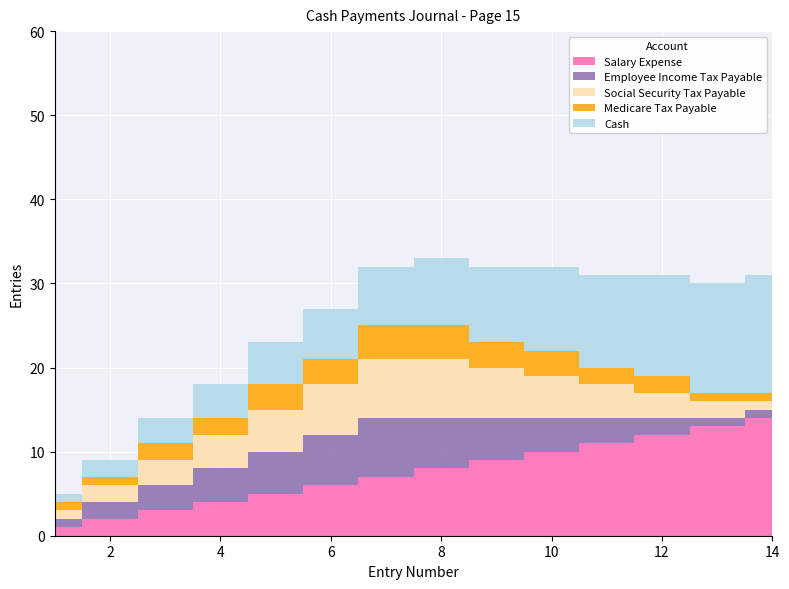

Reading left to right, transcribe all the data shown in this chart.

Salary Expense: 1=1	2=2	3=3	4=4	5=5	6=6	7=7	8=8	9=9	10=10	11=11	12=12	13=13	14=14
Employee Income Tax Payable: 1=1	2=2	3=3	4=4	5=5	6=6	7=7	8=6	9=5	10=4	11=3	12=2	13=1	14=1
Social Security Tax Payable: 1=1	2=2	3=3	4=4	5=5	6=6	7=7	8=7	9=6	10=5	11=4	12=3	13=2	14=1
Medicare Tax Payable: 1=1	2=1	3=2	4=2	5=3	6=3	7=4	8=4	9=3	10=3	11=2	12=2	13=1	14=1
Cash: 1=1	2=2	3=3	4=4	5=5	6=6	7=7	8=8	9=9	10=10	11=11	12=12	13=13	14=14